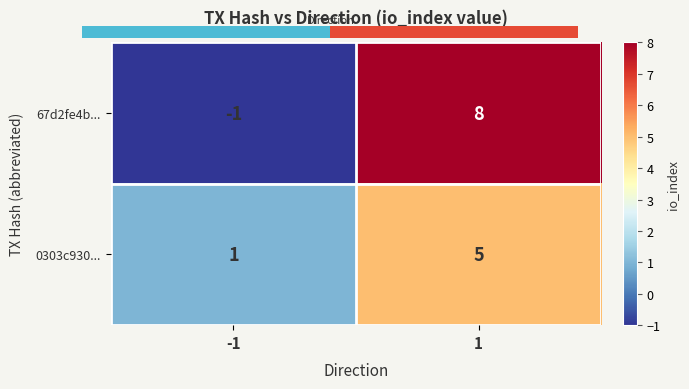

What is the average value of the 67d2fe4b... series?

4